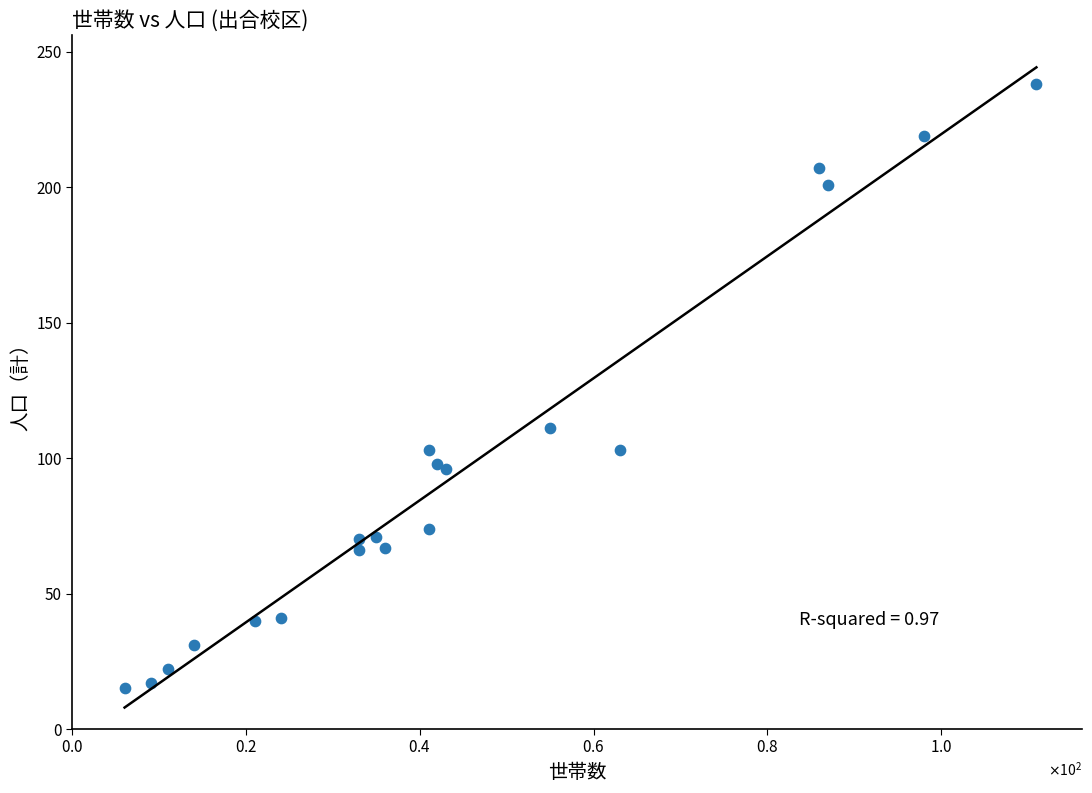

What Y value in the scatter plot is closest to 126?

111